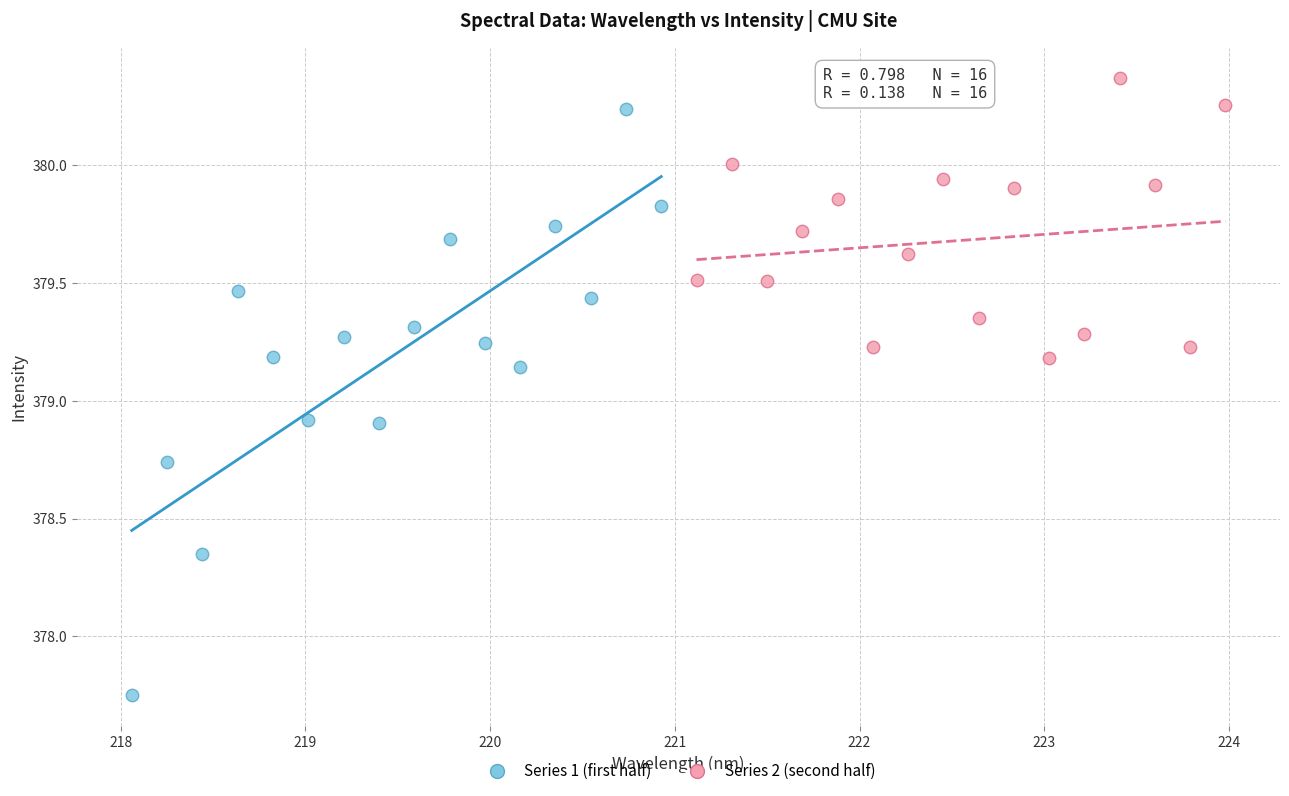

Which series has the largest Y range (max minus min)?

Series 1 (first half)